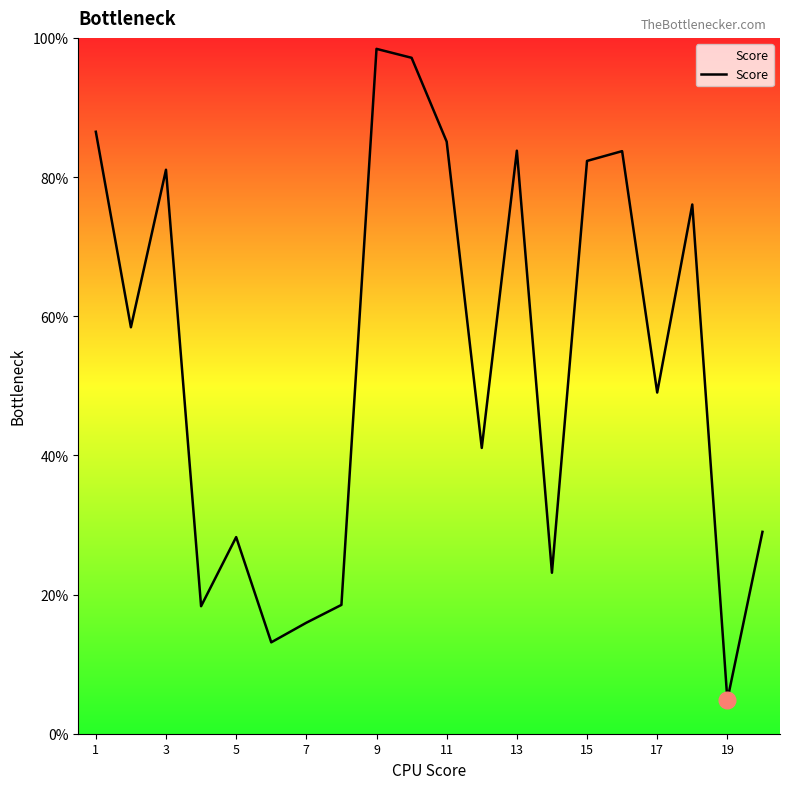

Does the chart display data point markers on the line(s)?

No